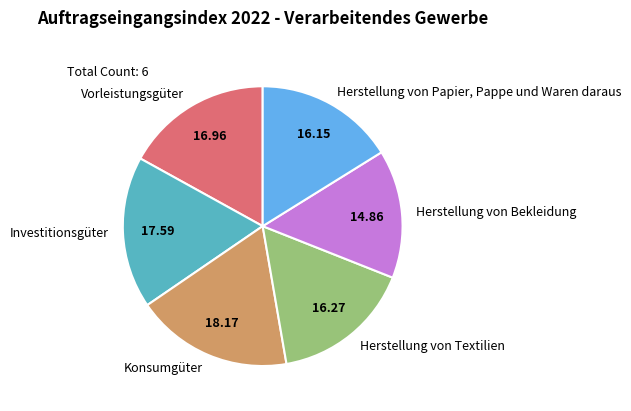

True or false: Investitionsgüter accounts for 23% of the total.

False